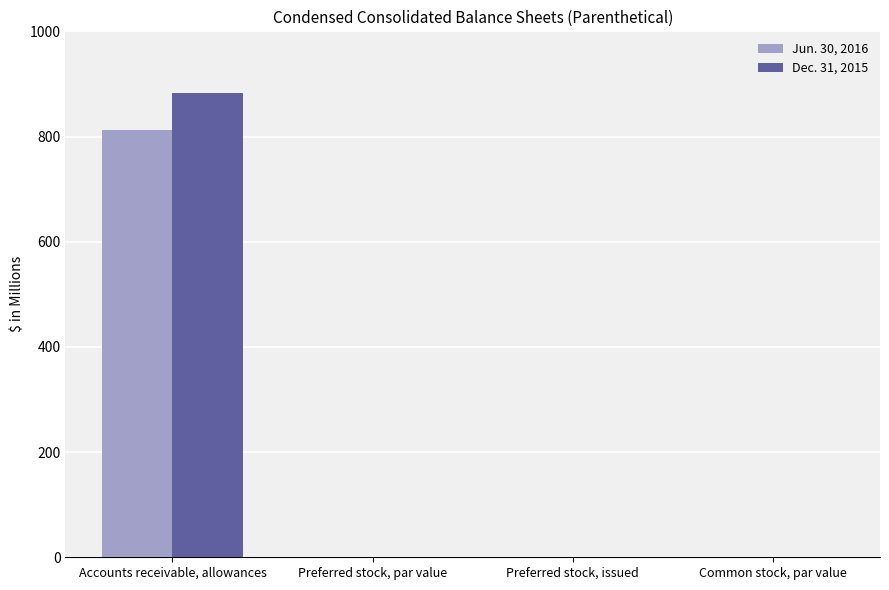

Are the bars horizontal?

No